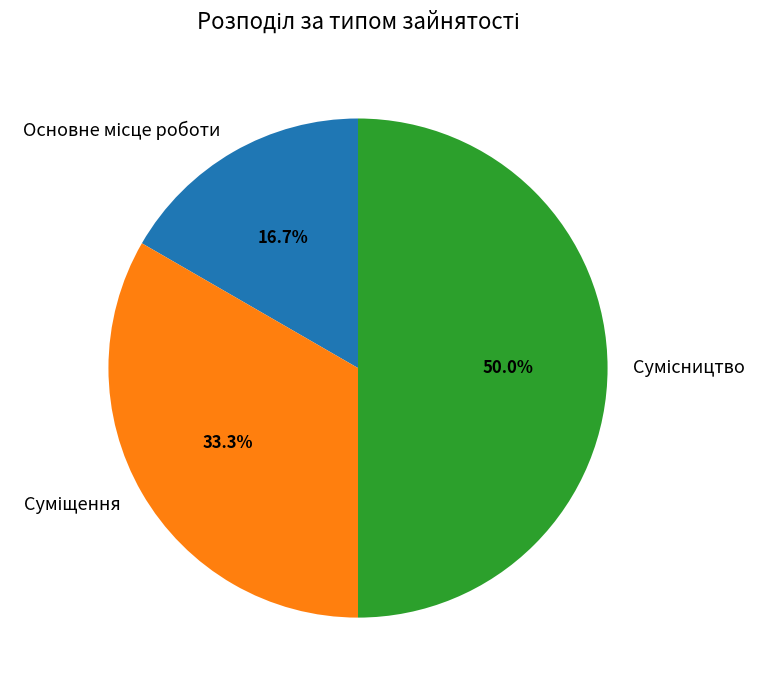

How many slices are in this pie chart?

3